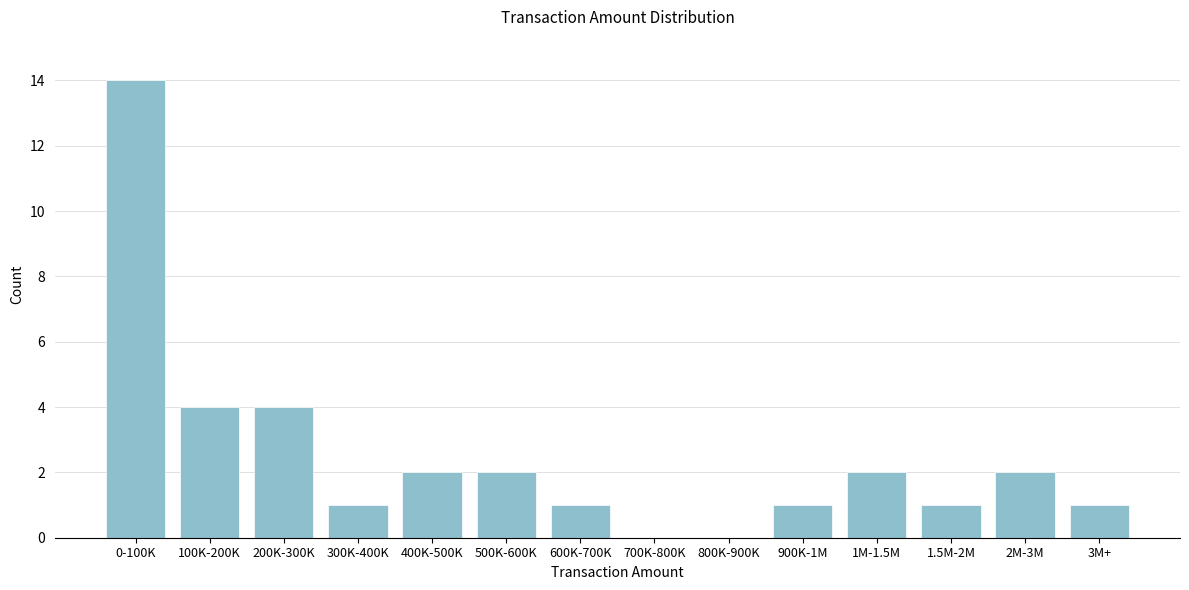

Reading left to right, list all the values displayed in this chart.

0-100K=14	100K-200K=4	200K-300K=4	300K-400K=1	400K-500K=2	500K-600K=2	600K-700K=1	700K-800K=0	800K-900K=0	900K-1M=1	1M-1.5M=2	1.5M-2M=1	2M-3M=2	3M+=1